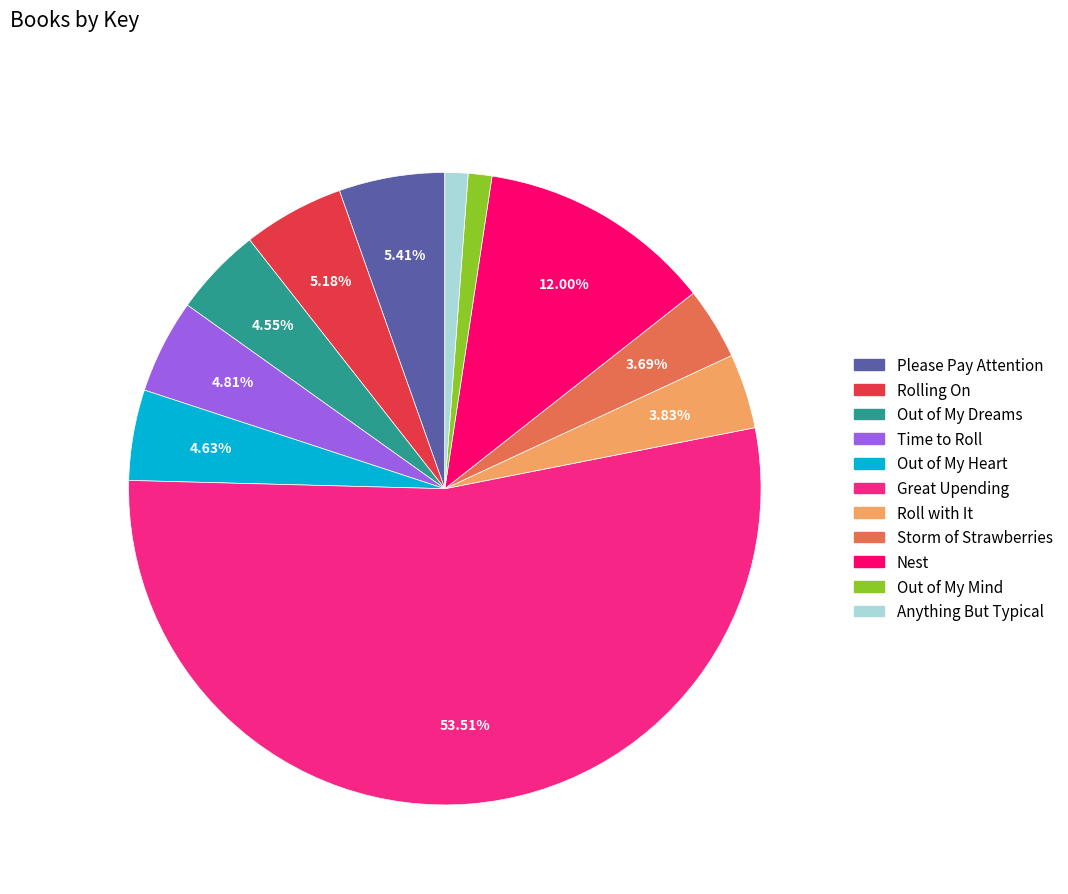

Is it true that Great Upending is 63% of the pie?

False